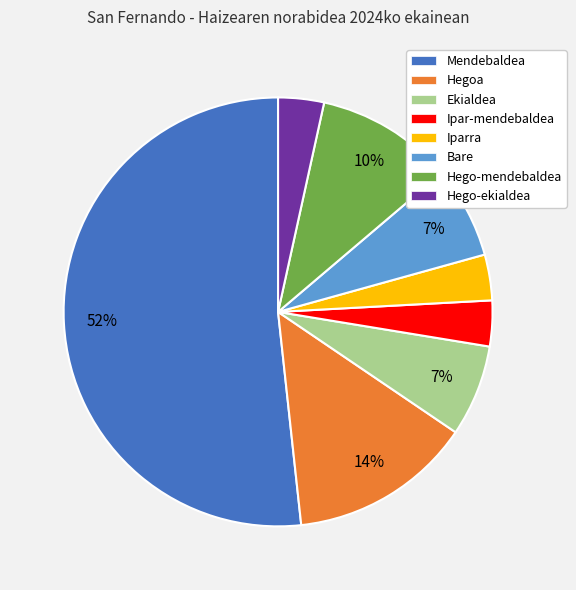

To the nearest percent, what is the average slice percentage?

12%